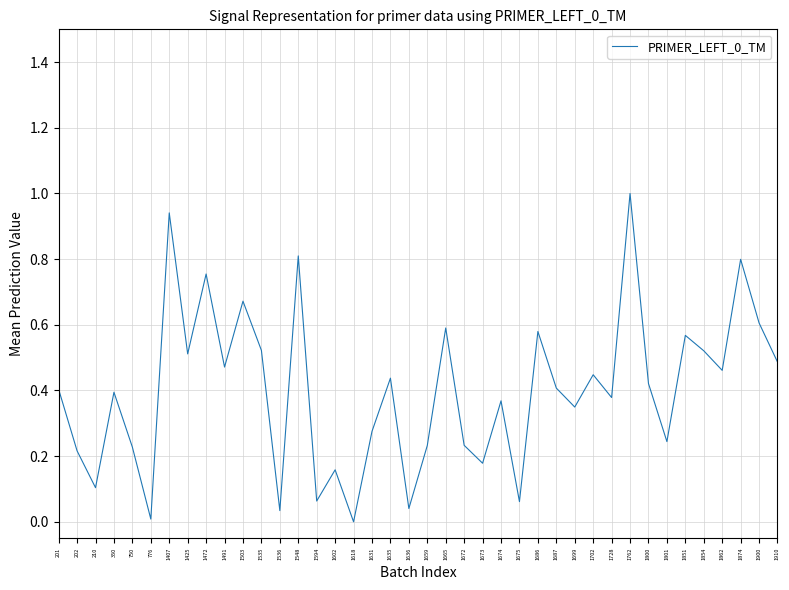

Does the chart have visible grid lines?

Yes